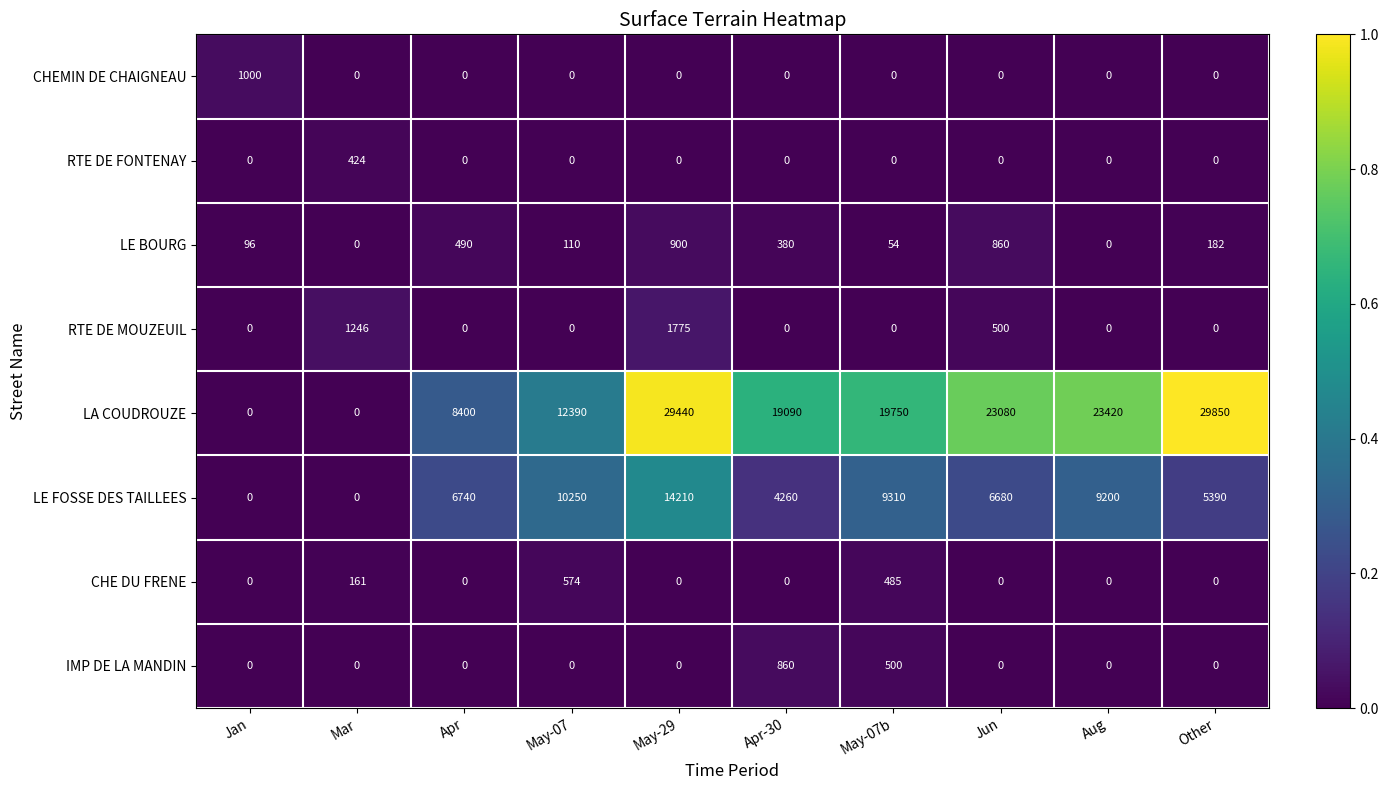

Rank the series by their maximum value, from lowest to highest.

RTE DE FONTENAY, CHE DU FRENE, IMP DE LA MANDIN, LE BOURG, CHEMIN DE CHAIGNEAU, RTE DE MOUZEUIL, LE FOSSE DES TAILLEES, LA COUDROUZE